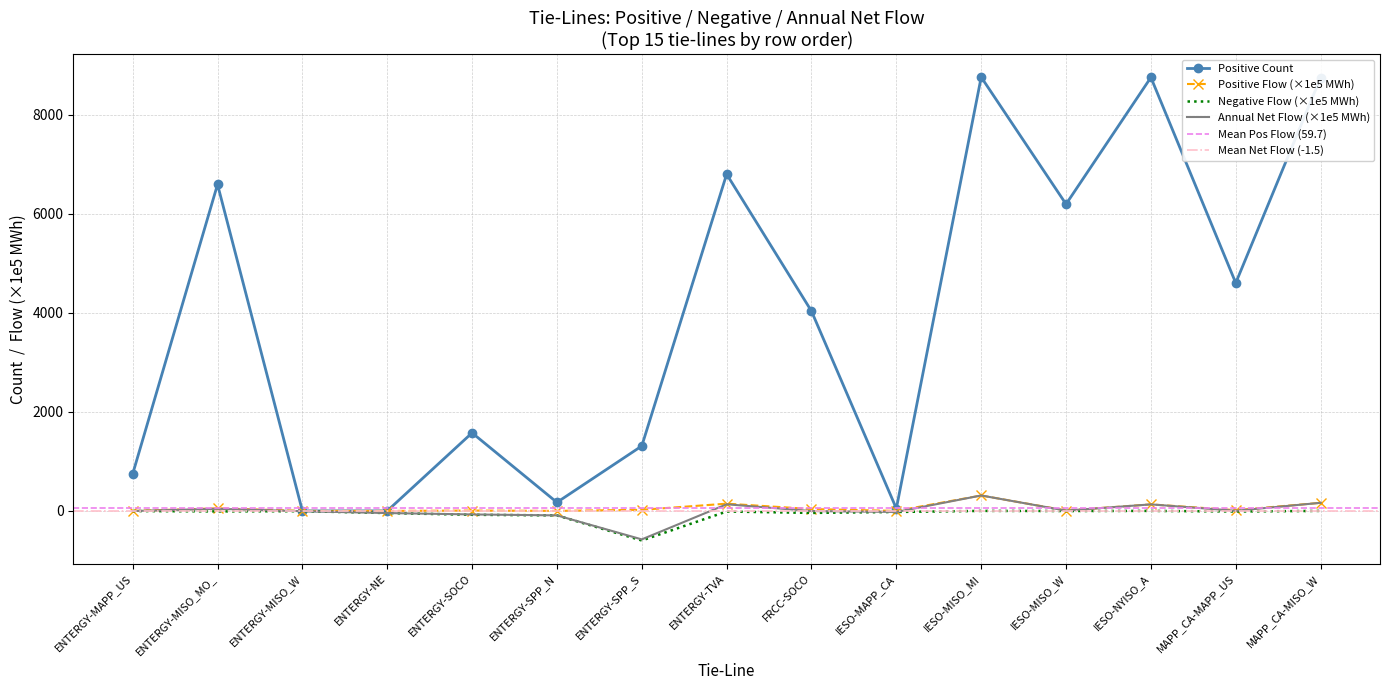

How many lines are shown in the chart?

4